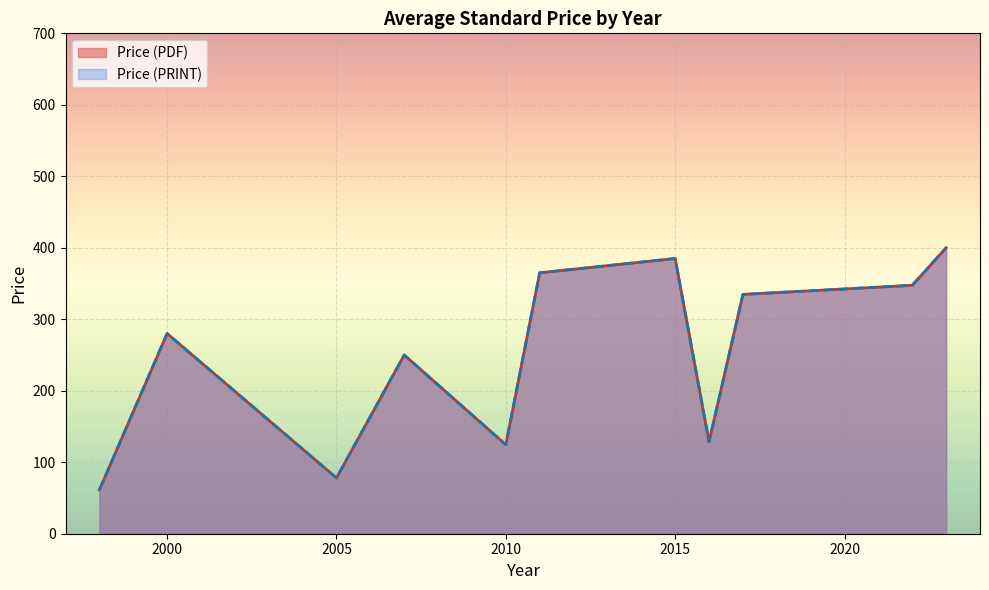

Does the chart display data point markers on the line(s)?

No